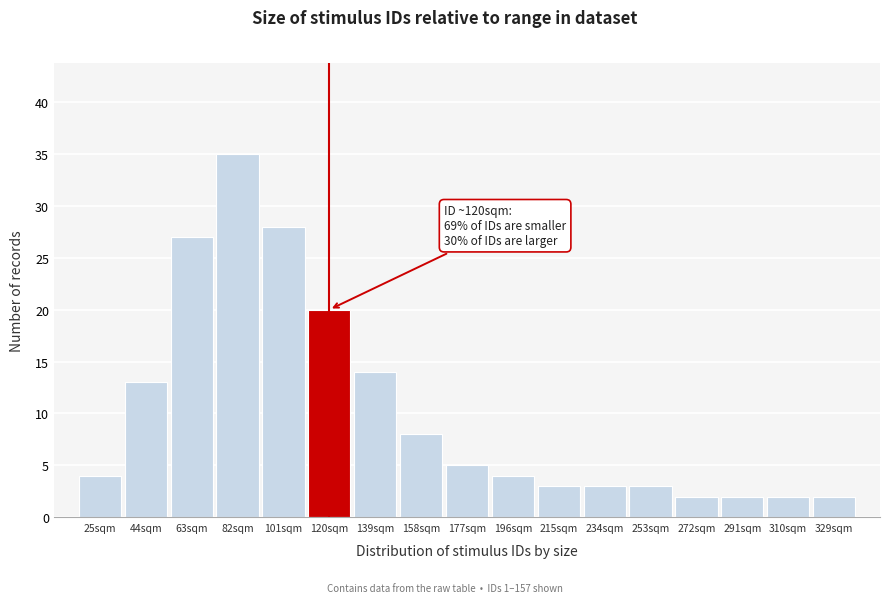

Reading left to right, what are all the values shown in this chart?

25sqm=4	44sqm=13	63sqm=27	82sqm=35	101sqm=28	120sqm=20	139sqm=14	158sqm=8	177sqm=5	196sqm=4	215sqm=3	234sqm=3	253sqm=3	272sqm=2	291sqm=2	310sqm=2	329sqm=2